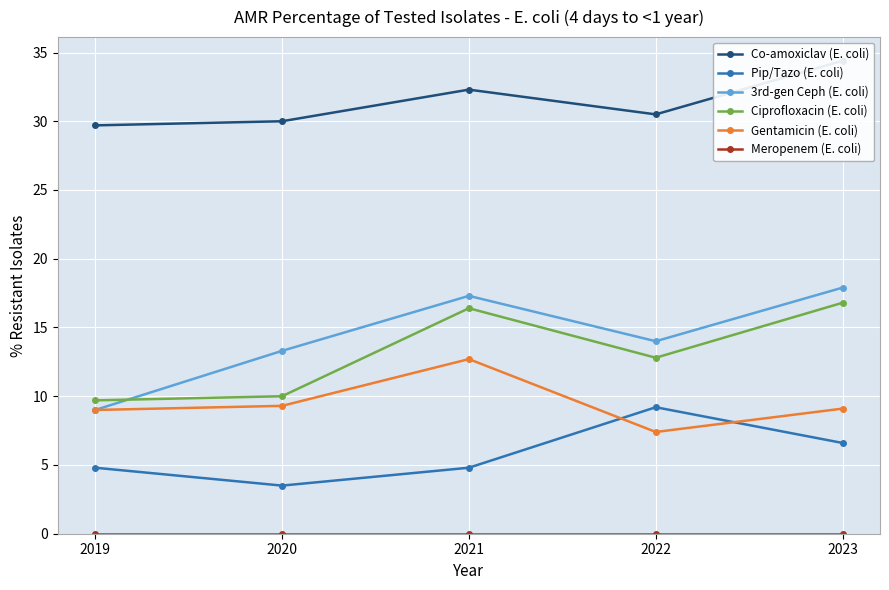

Which series has the largest range (max minus min)?

3rd-gen Ceph (E. coli)